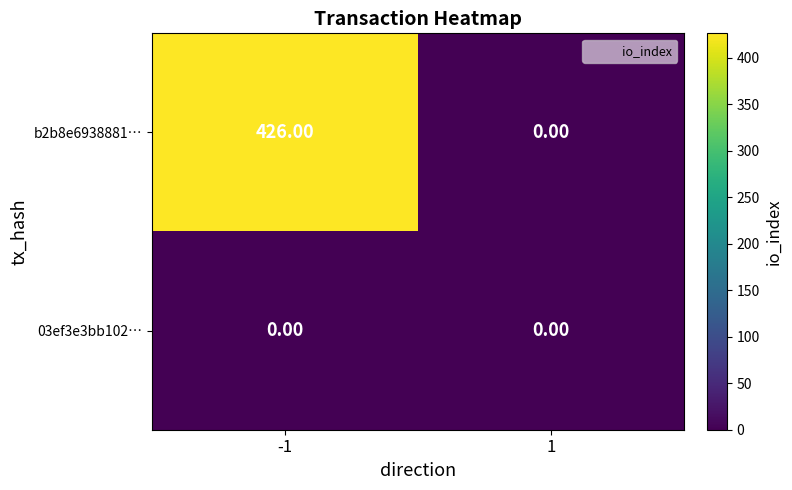

What is the average value of the b2b8e6938881… series?

213